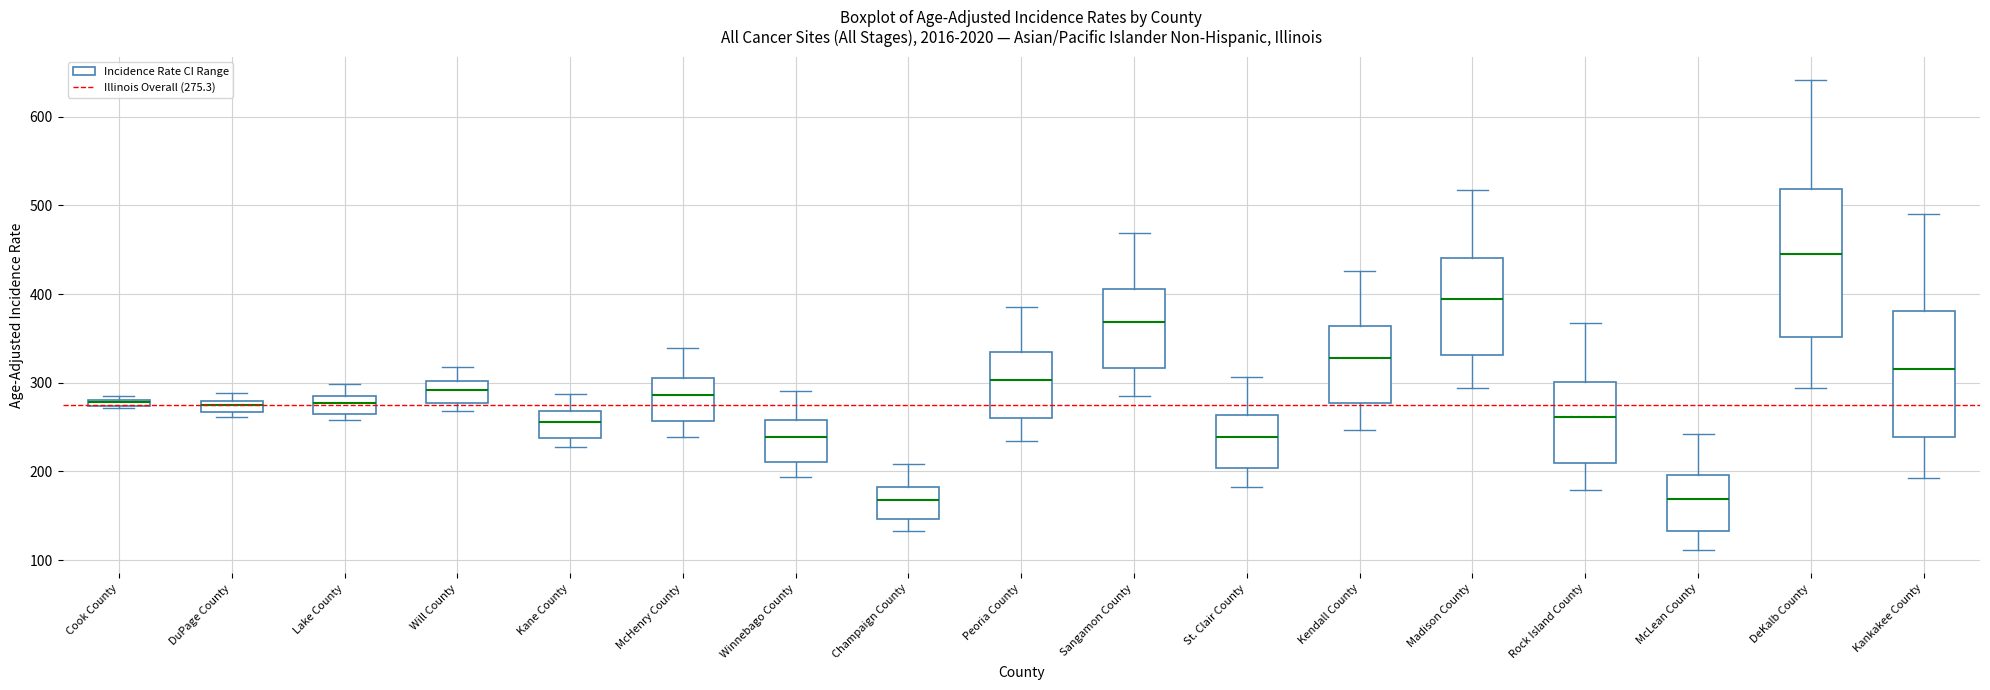

Which box is the tallest, from its lower edge to its upper edge?

DeKalb County